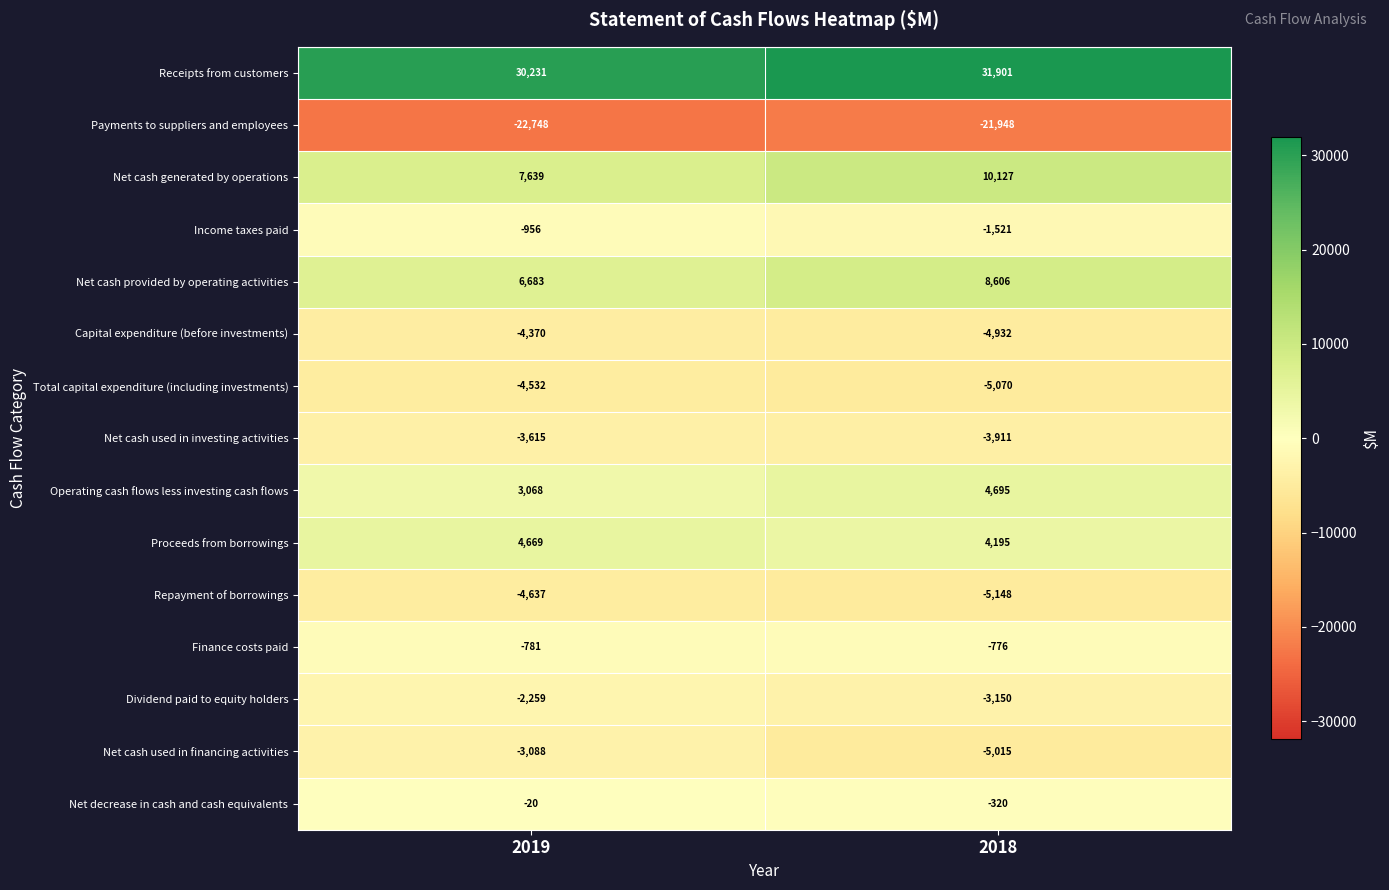

Which series has the widest spread of values?

Net cash generated by operations